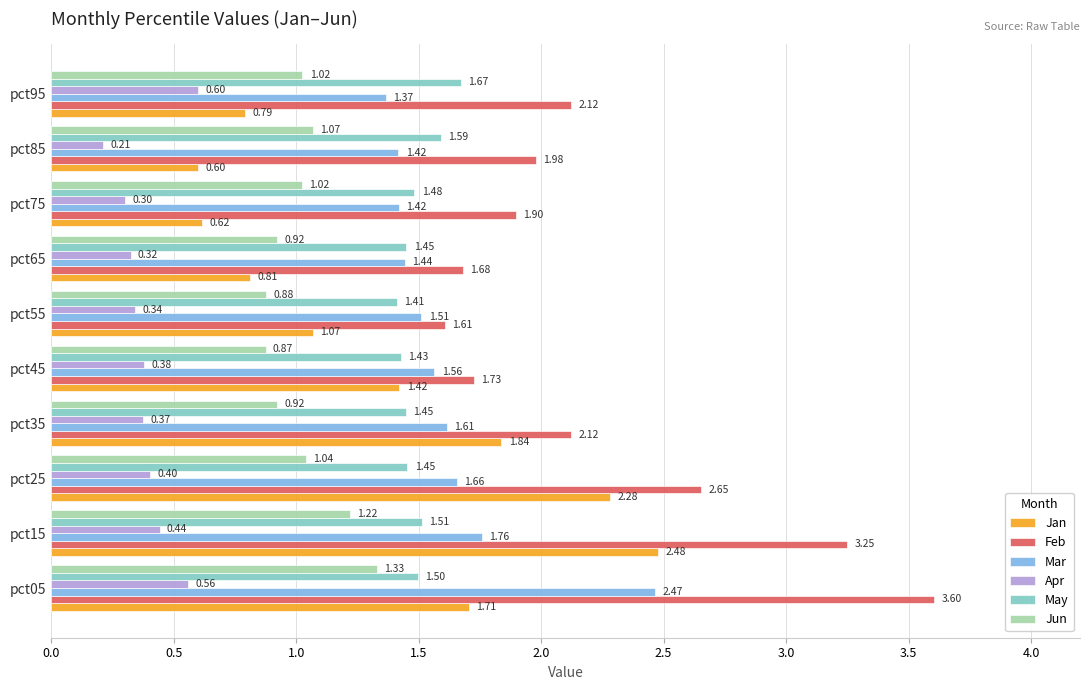

Rank the series by their maximum value, from highest to lowest.

Feb, Jan, Mar, May, Jun, Apr